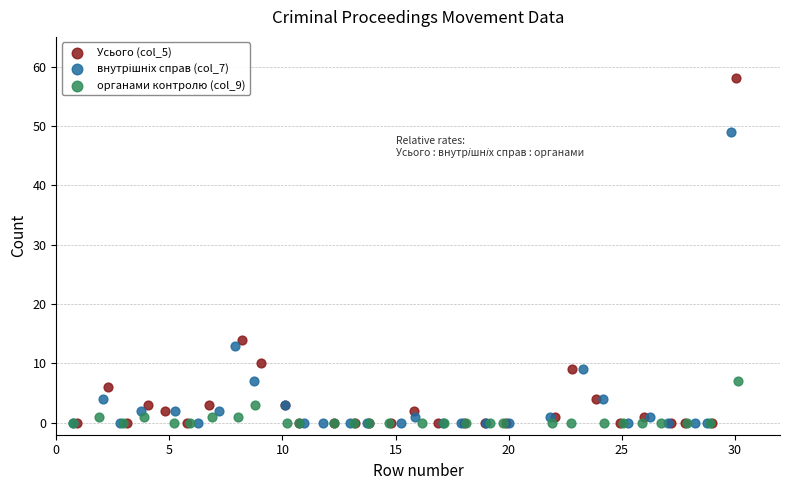

Which series has the widest spread of Y values?

Усього (col_5)